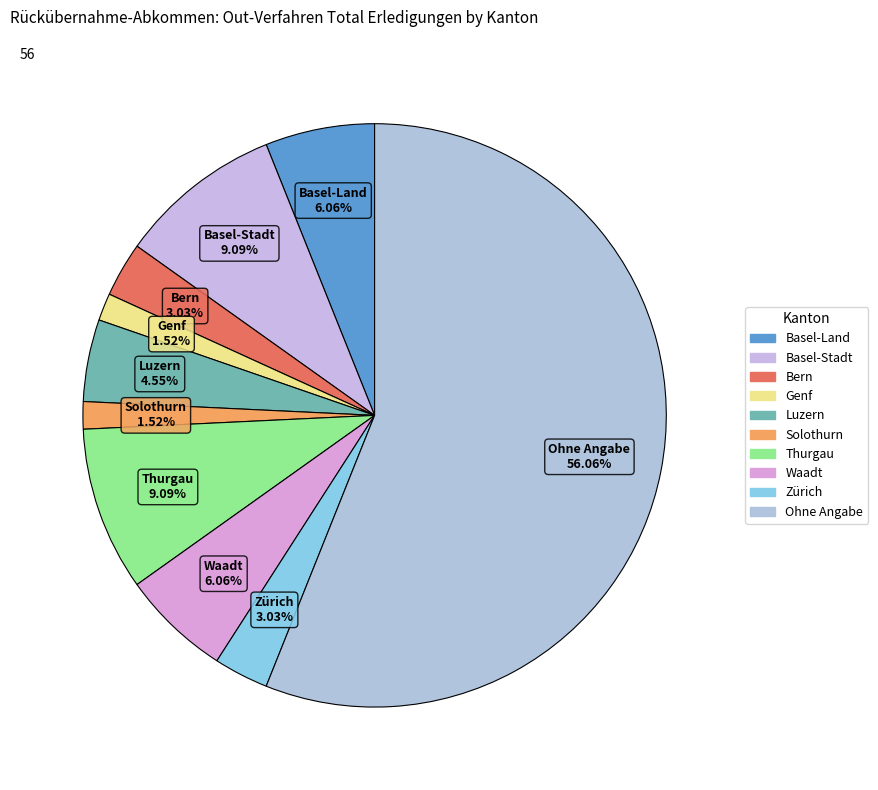

Approximately how many times larger is the value at Thurgau compared to Basel-Stadt?

1.0